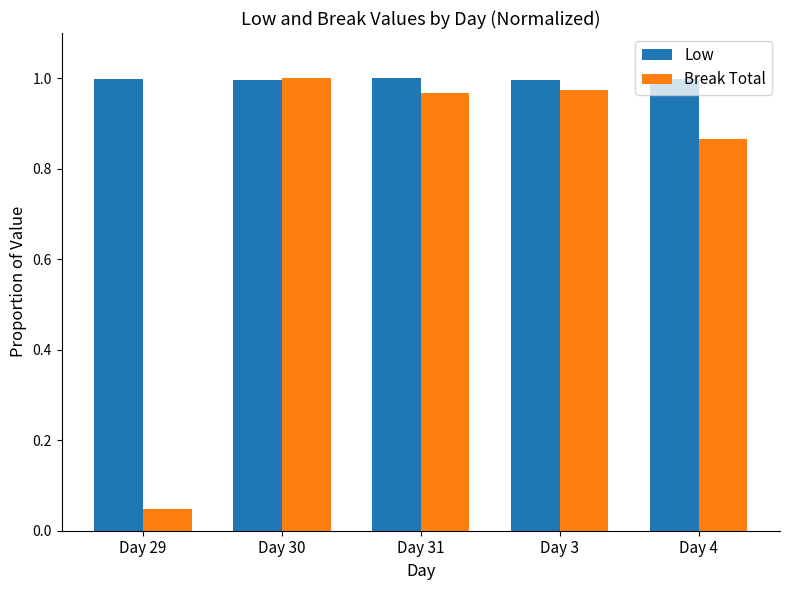

What is the total value across all series at Day 30?

2.0